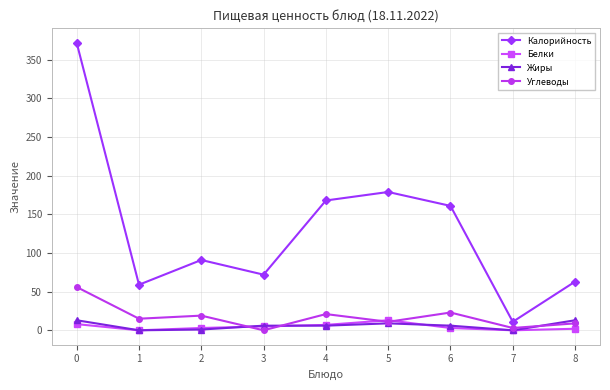

At how many categories does at least one series exceed 218?

1